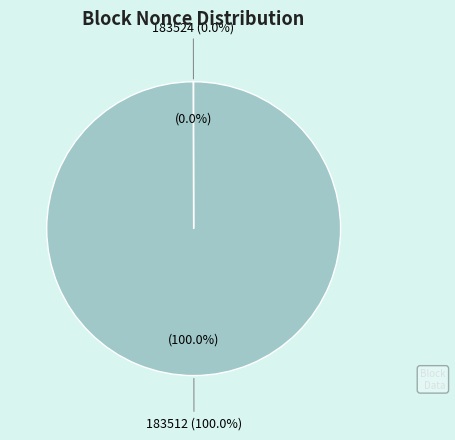

Do 183512 and 183524 together represent more than half of the pie?

Yes